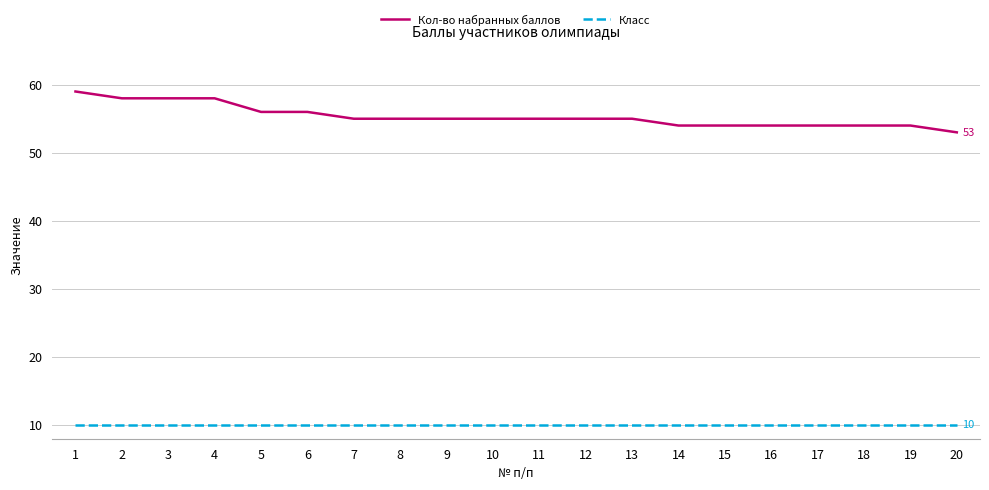

How many distinct data groups are displayed?

2